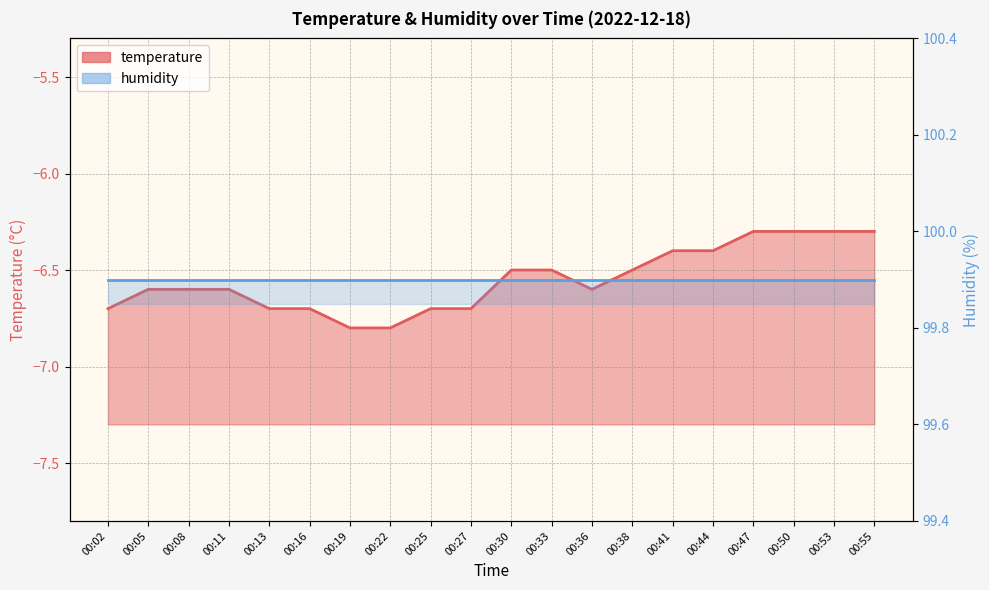

Where is the first local minimum?

00:36